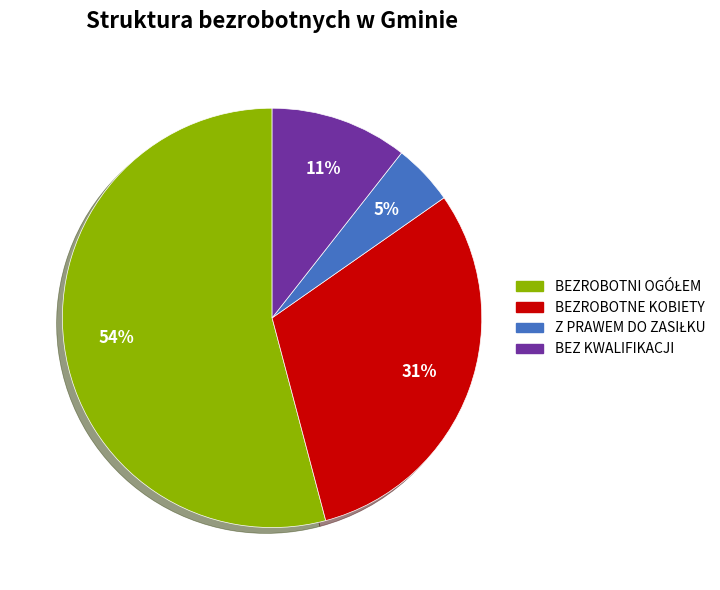

To the nearest percent, what is the average slice percentage?

25%